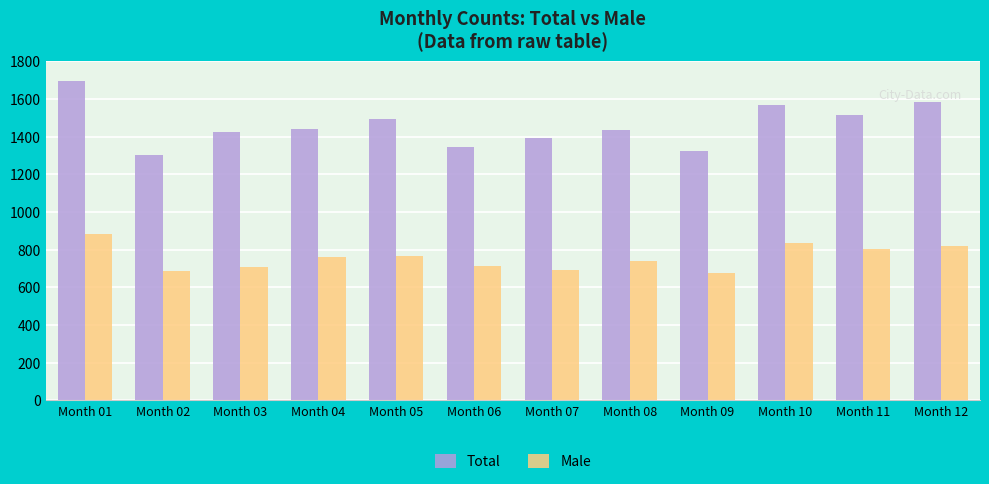

Is the value of Total at Month 01 greater than the value of Male at Month 09?

Yes